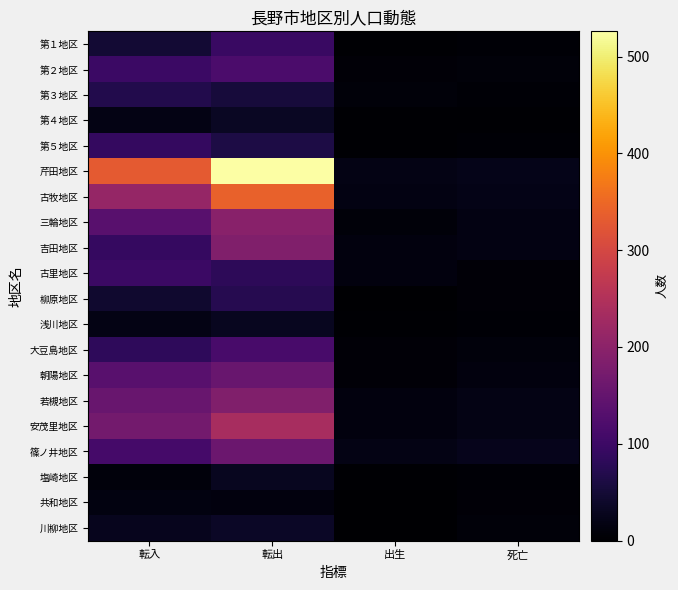

What is the spread (max minus min) of values at 転入?

318